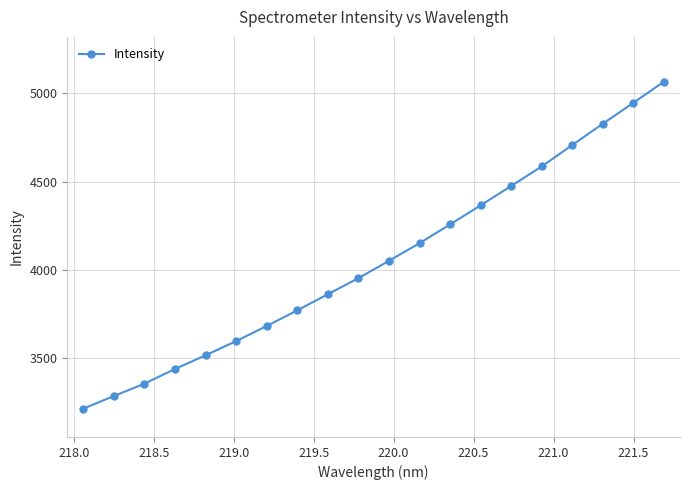

What is the smallest value displayed?

3213.1